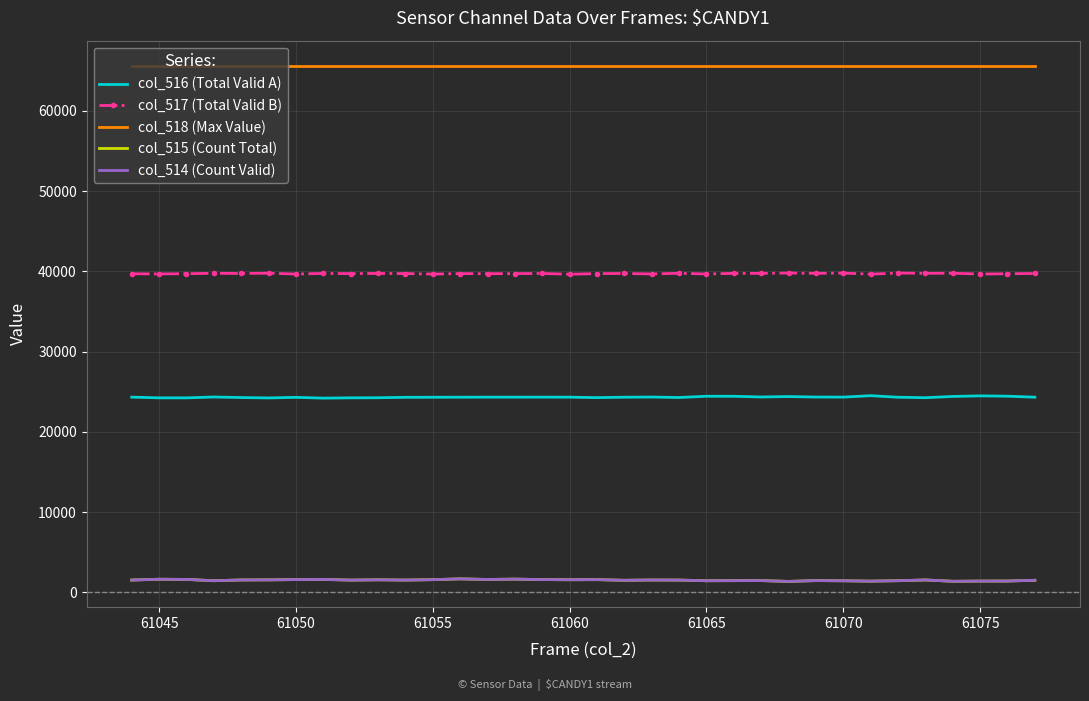

Which series has the largest total across all categories?

col_518 (Max Value)